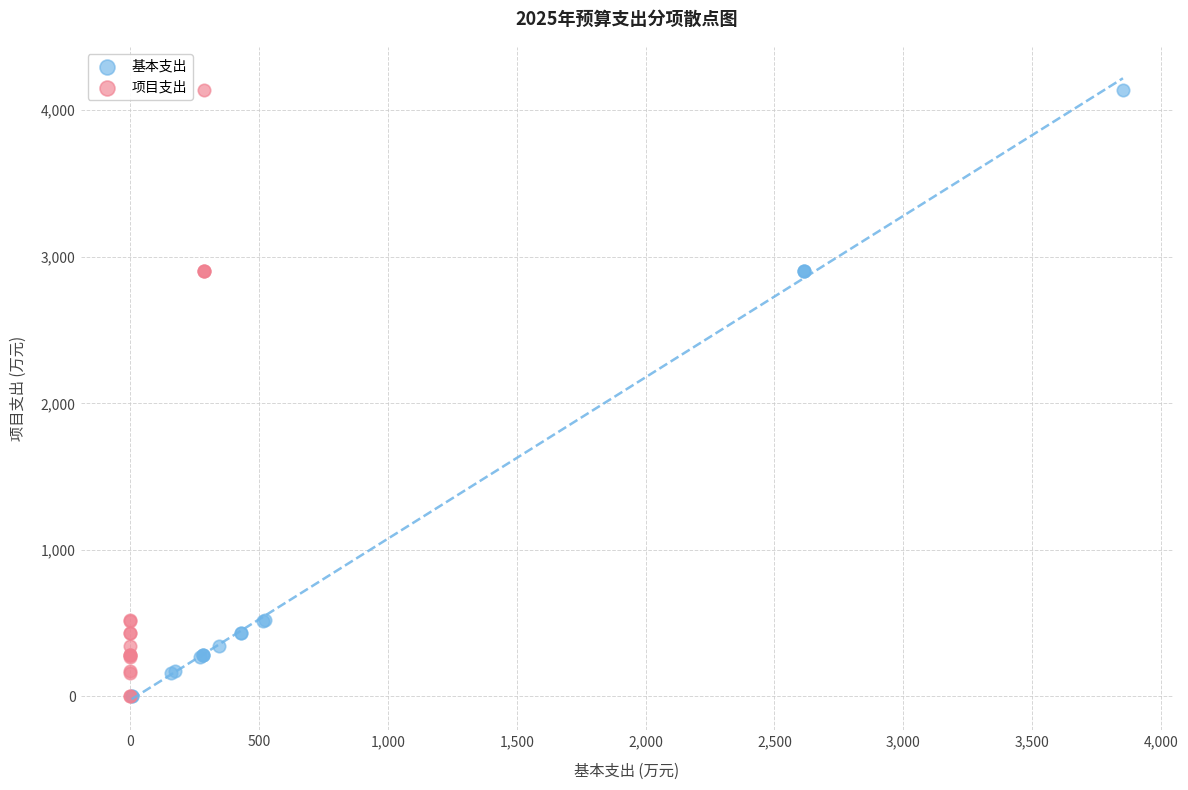

What are all the series names shown in the legend?

基本支出, 项目支出